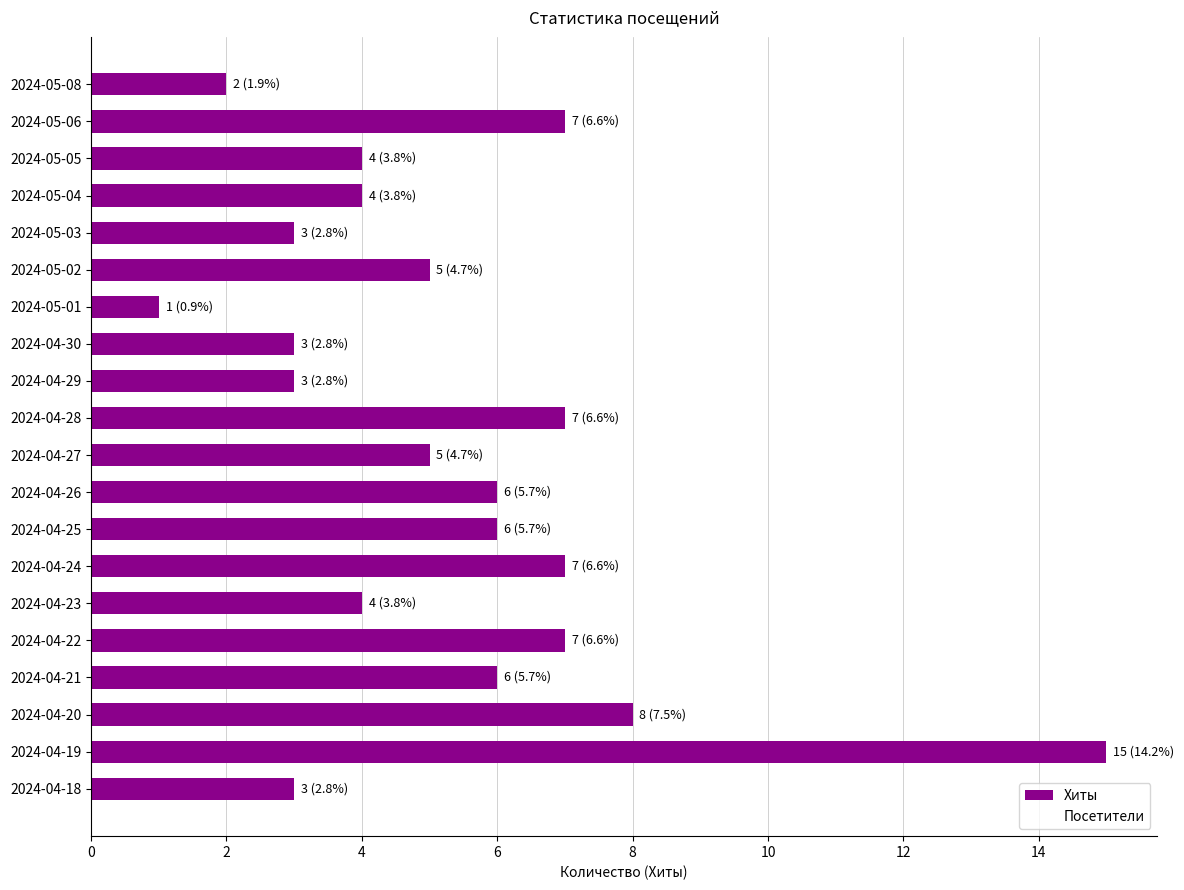

What is the difference between the second highest and minimum values?

7